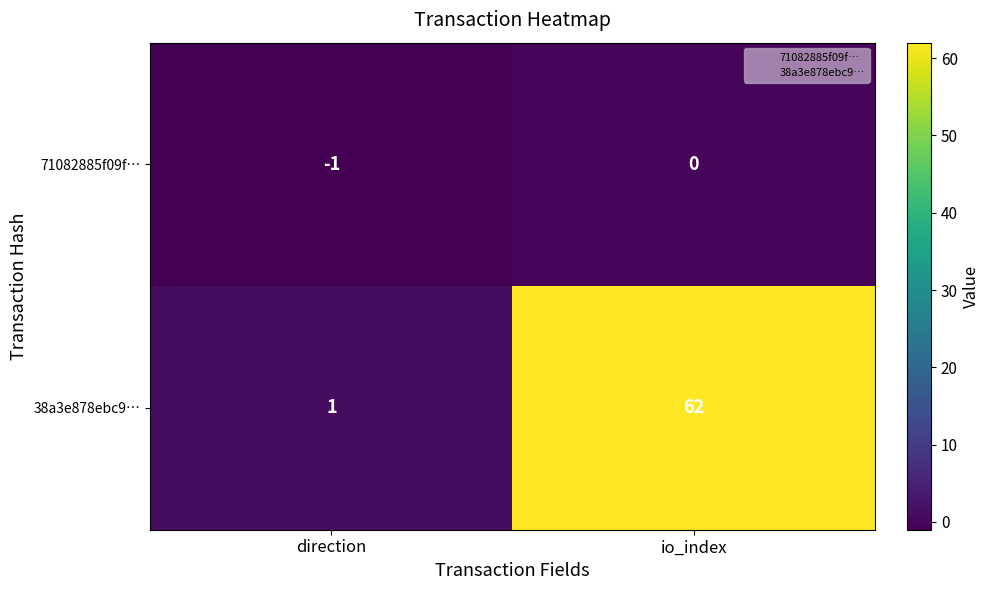

Which series has the largest total across all categories?

38a3e878ebc9…